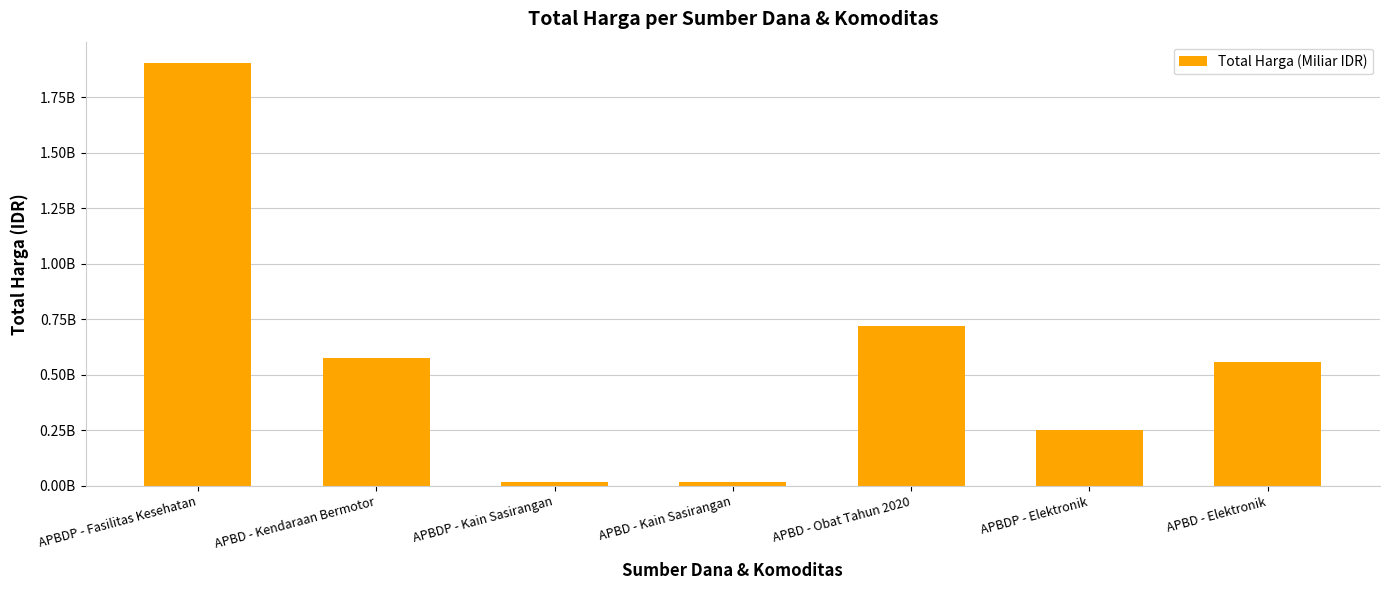

Rank the categories by value from highest to lowest.

APBDP - Fasilitas Kesehatan, APBD - Obat Tahun 2020, APBD - Kendaraan Bermotor, APBD - Elektronik, APBDP - Elektronik, APBDP - Kain Sasirangan, APBD - Kain Sasirangan